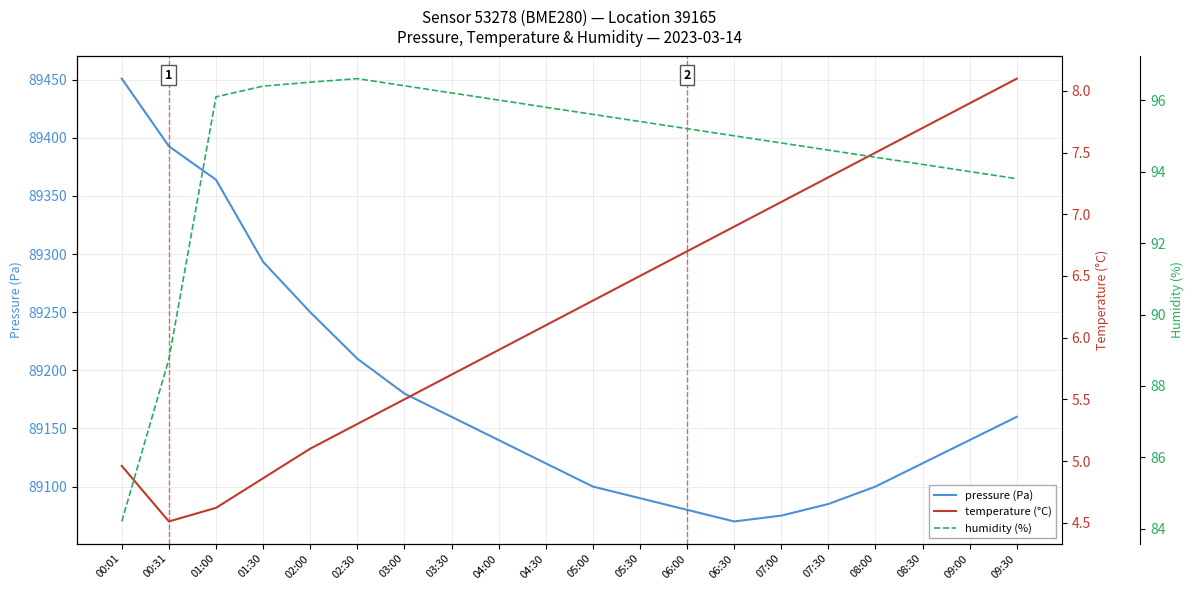

True or false: pressure (Pa) and temperature (°C) cross at least once.

False